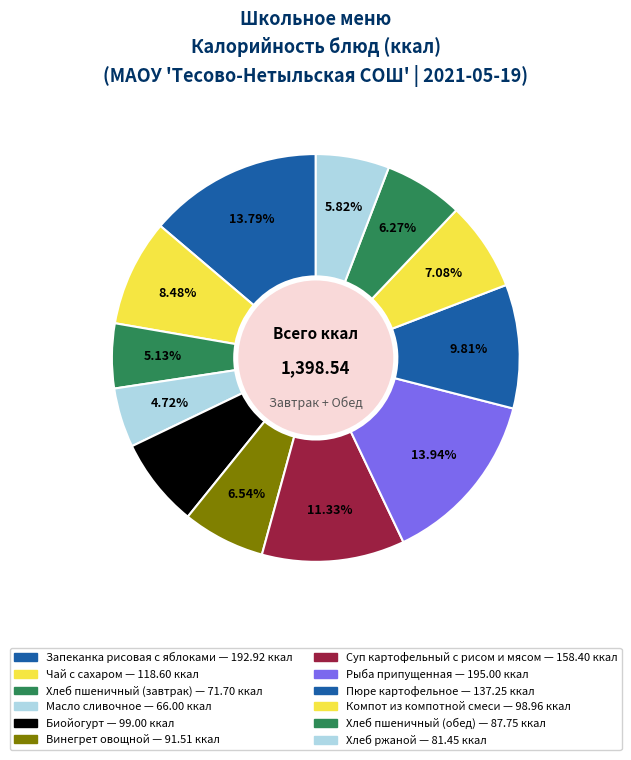

How many slices are in this pie chart?

12